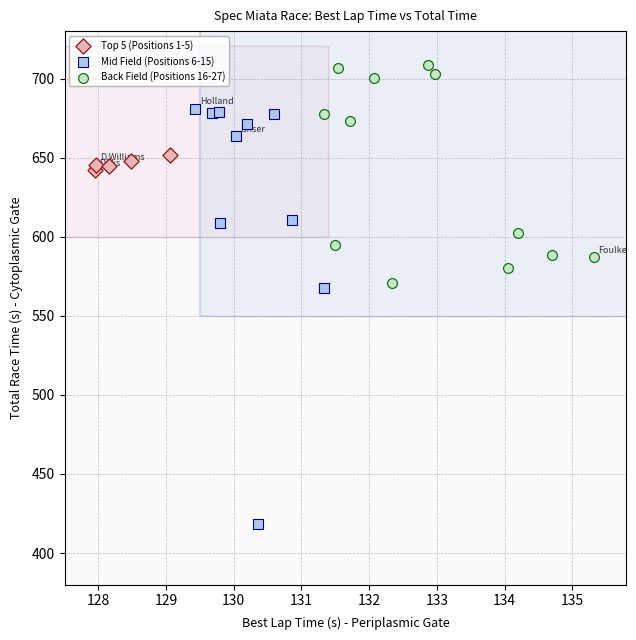

Which series contains the lowest Y value?

Mid Field (Positions 6-15)